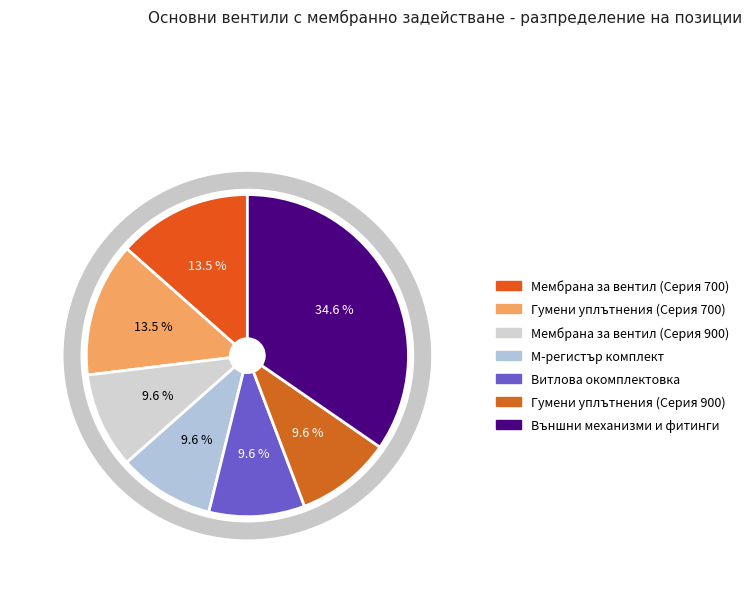

Do Гумени уплътнения (Серия 900) and Външни механизми и фитинги together represent more than half of the pie?

No